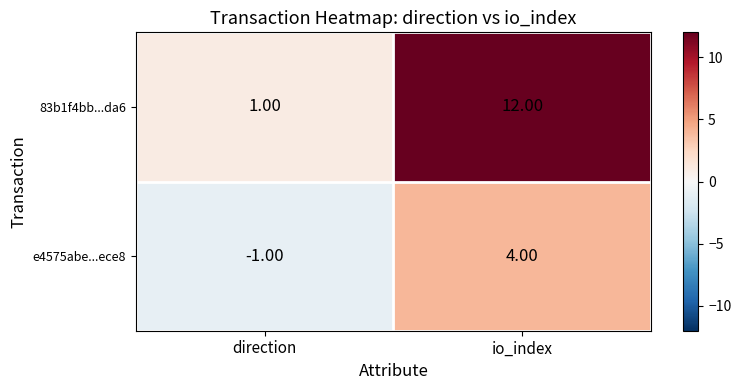

Which category has the lowest value in the 83b1f4bb...da6 series?

direction